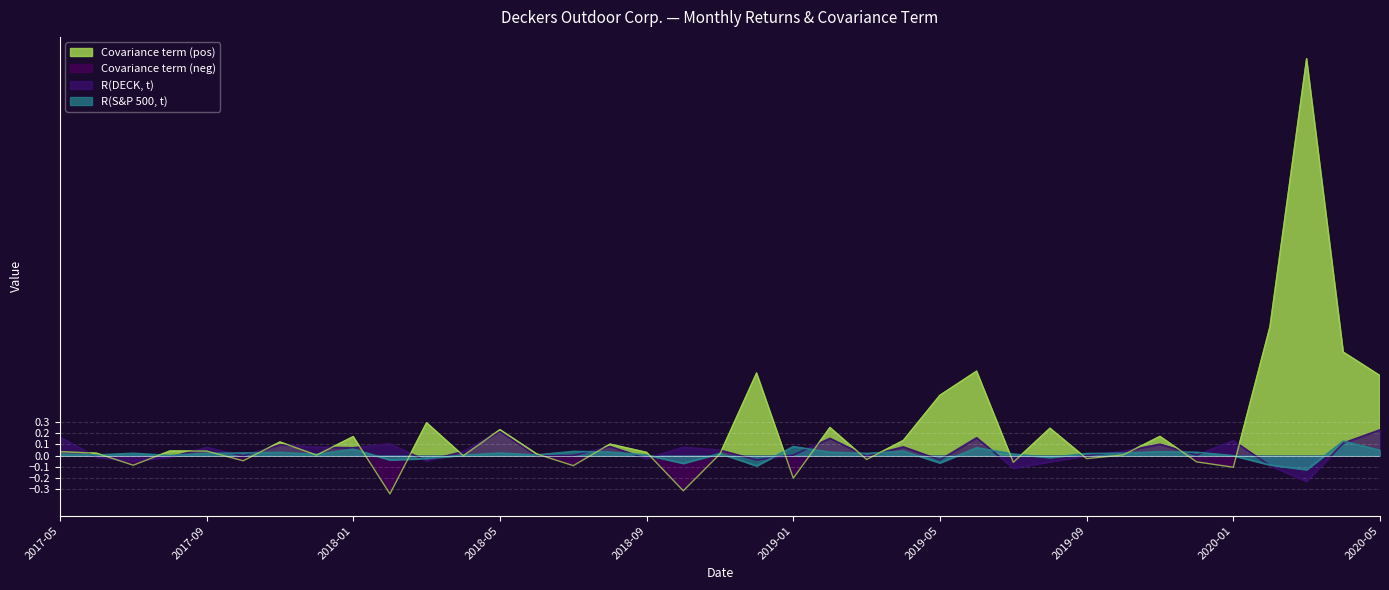

Between which two adjacent categories do R(S&P 500, t) and R(DECK, t) first intersect?

2017-05 and 2017-09